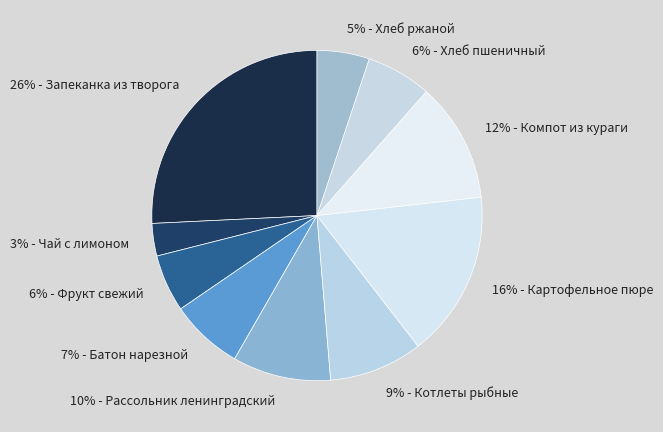

The 16% - Картофельное пюре slice represents 16% of the pie. True or false?

True